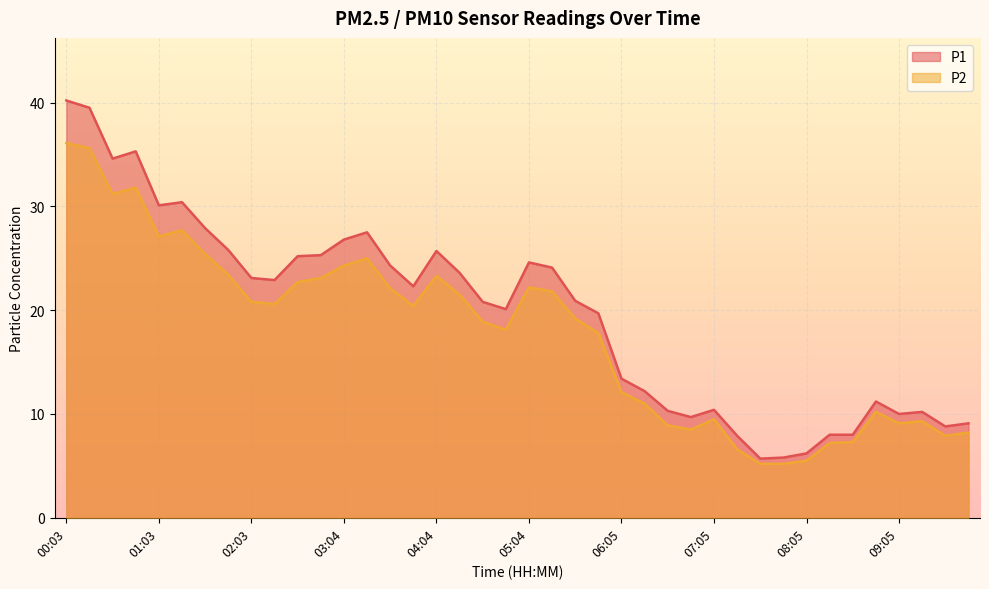

Does the chart display data point markers on the line(s)?

No